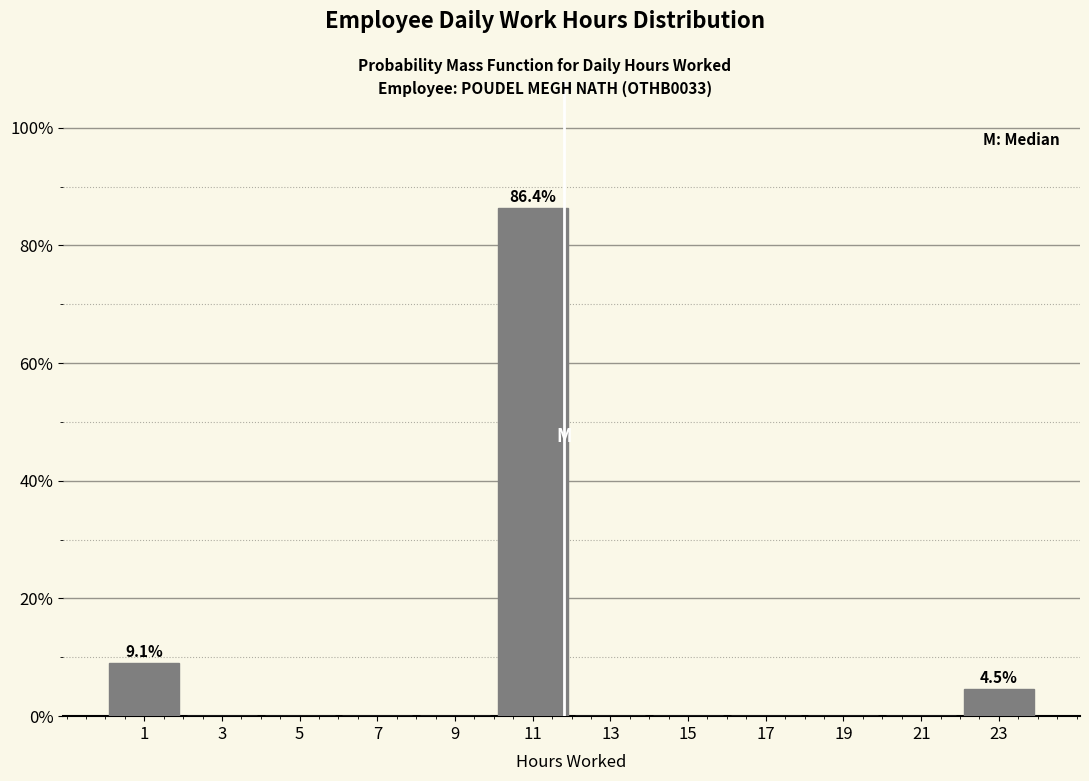

Which range on the x-axis has the tallest bar?

10 to 12